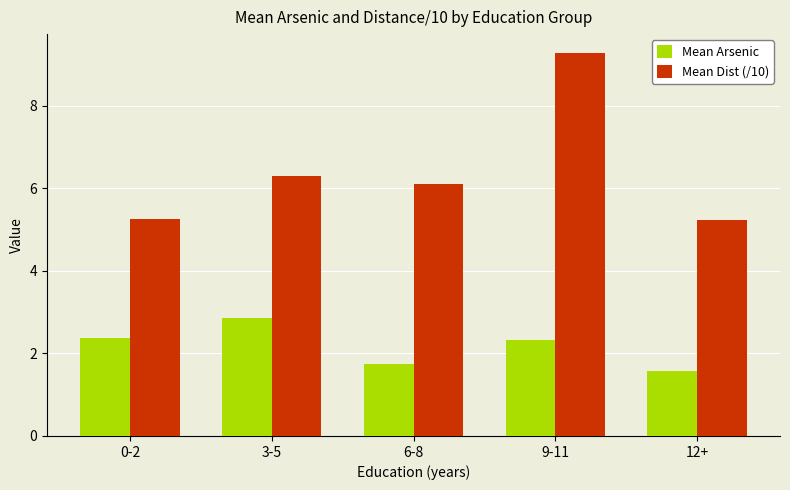

How many data points in Mean Dist (/10) are less than 6?

2